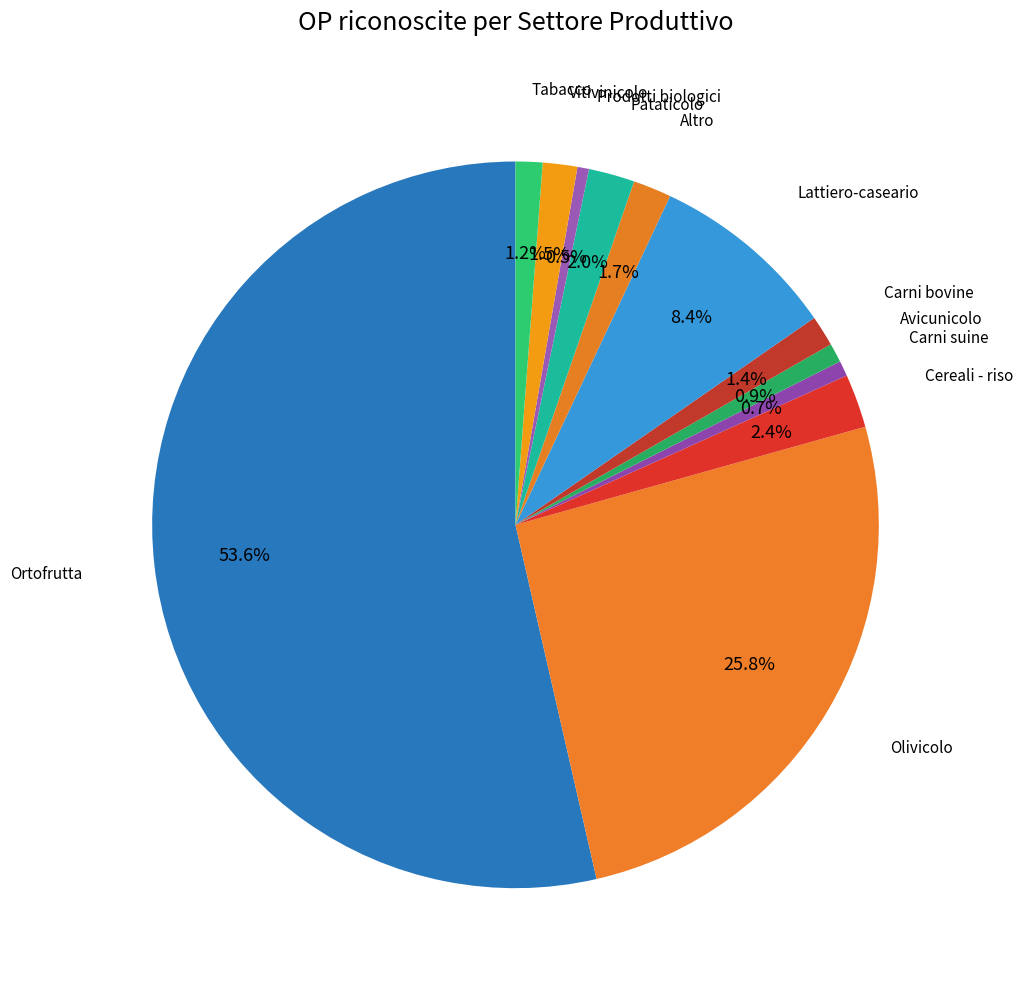

How many slices are in this pie chart?

12